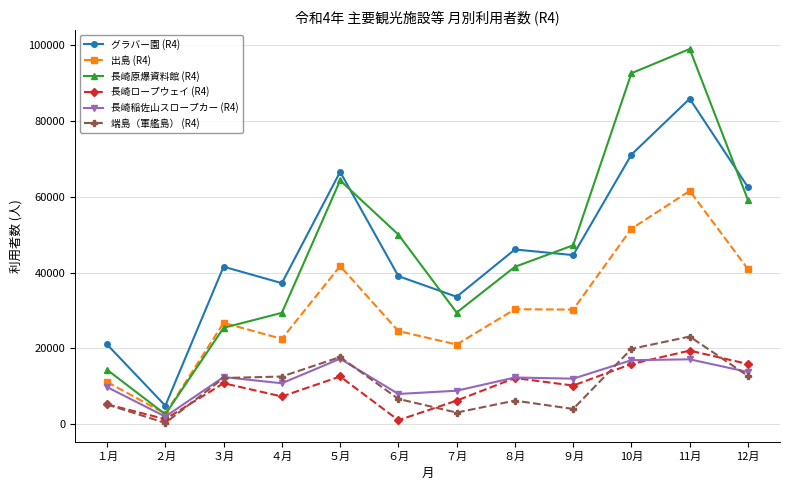

What is the label of the 6th point from the right?

７月